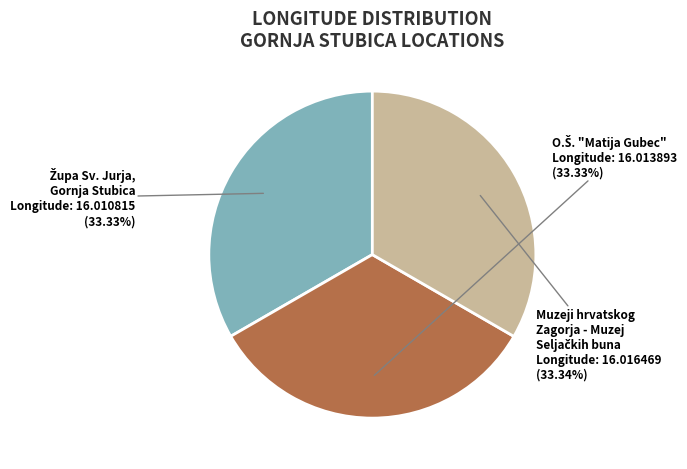

Is there any slice that represents more than half of the pie?

No